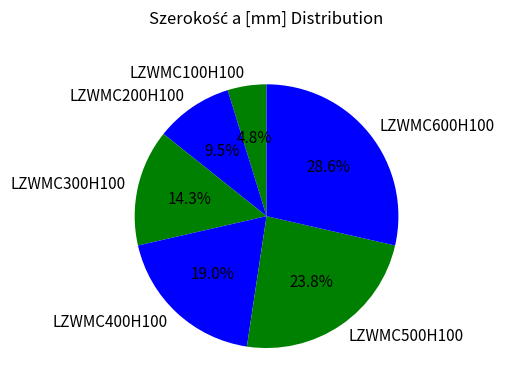

Does LZWMC600H100 represent more than half of the total?

No